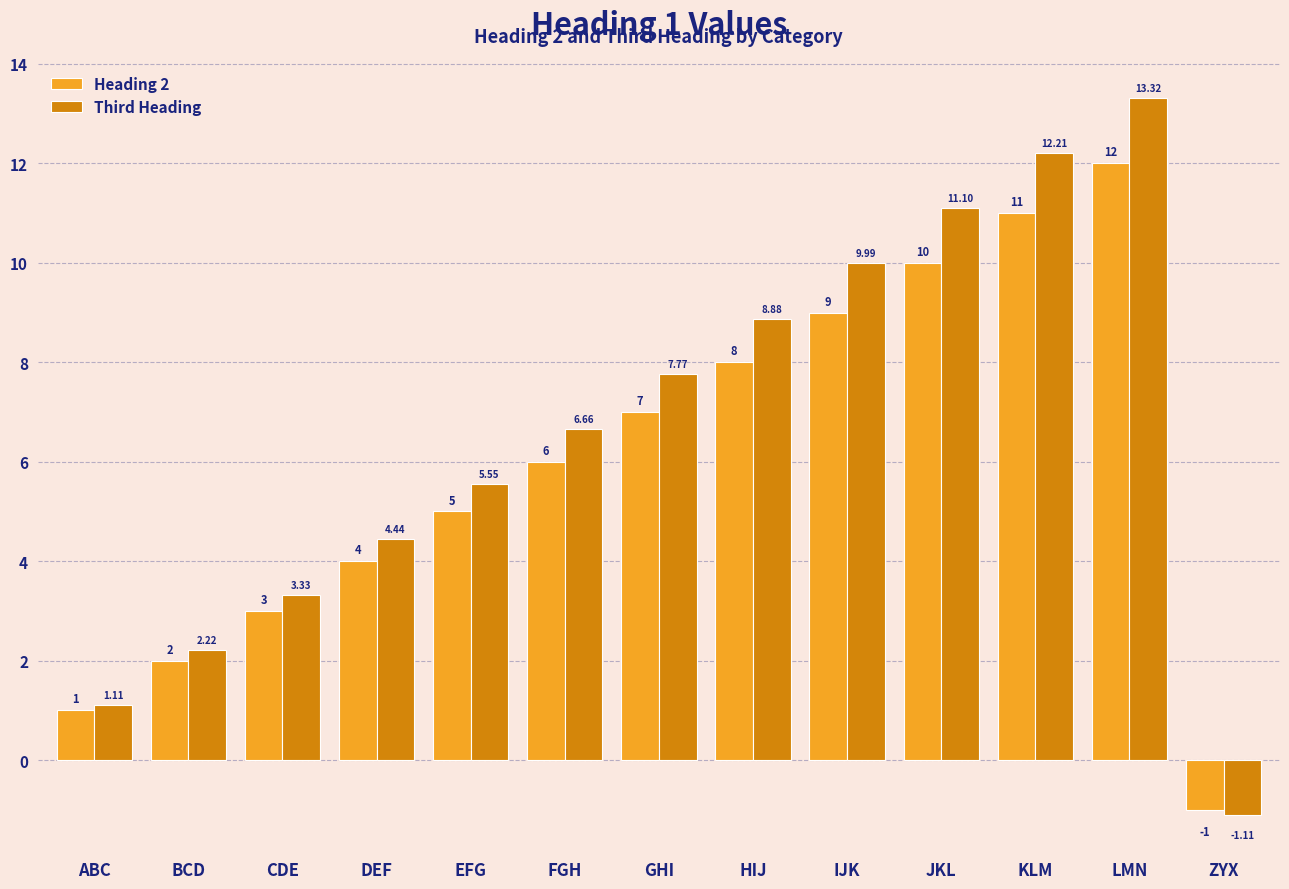

At which category is the sum across all series the highest?

LMN